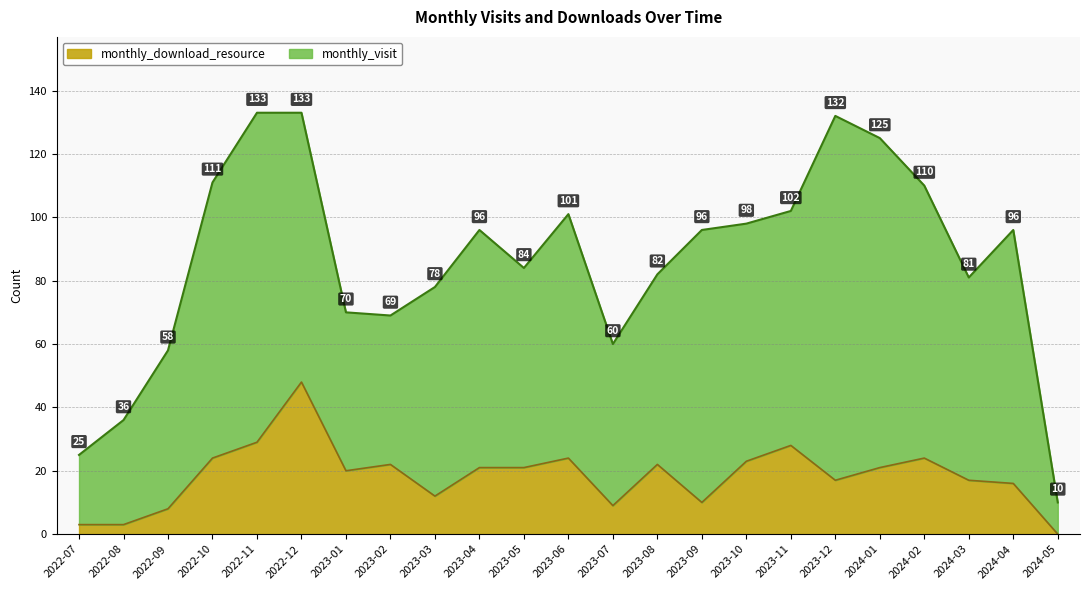

At which label does the data first exceed 21?

2022-10